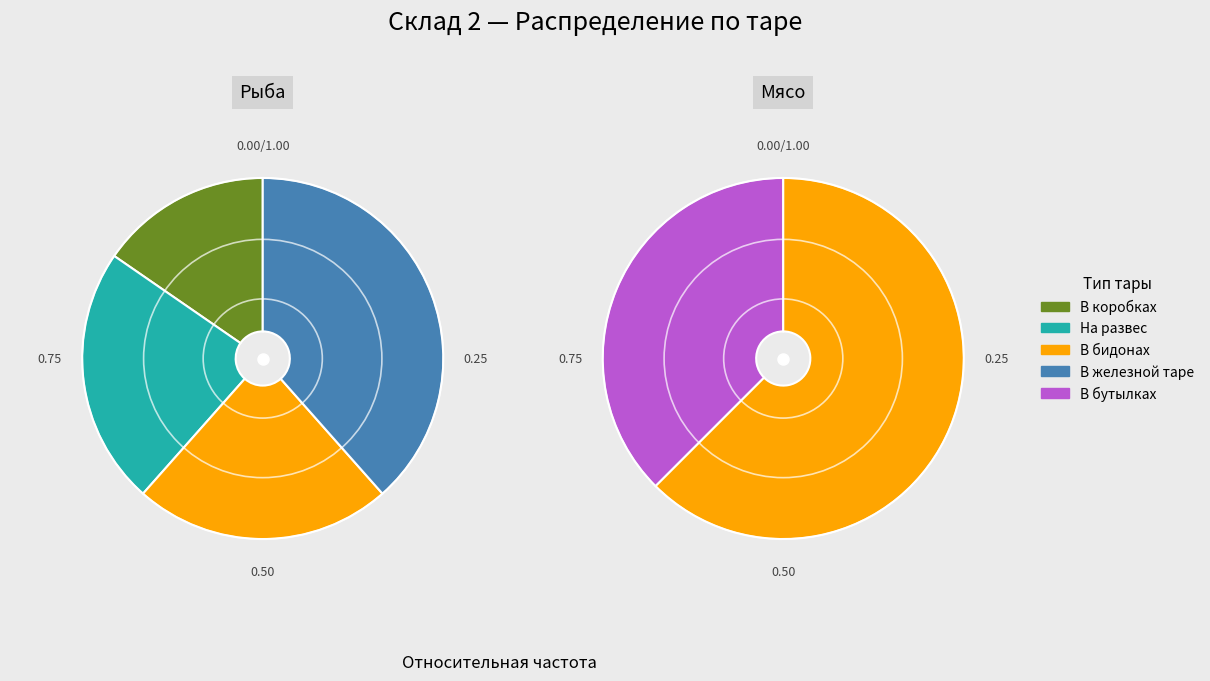

How many segments does this pie chart have?

6